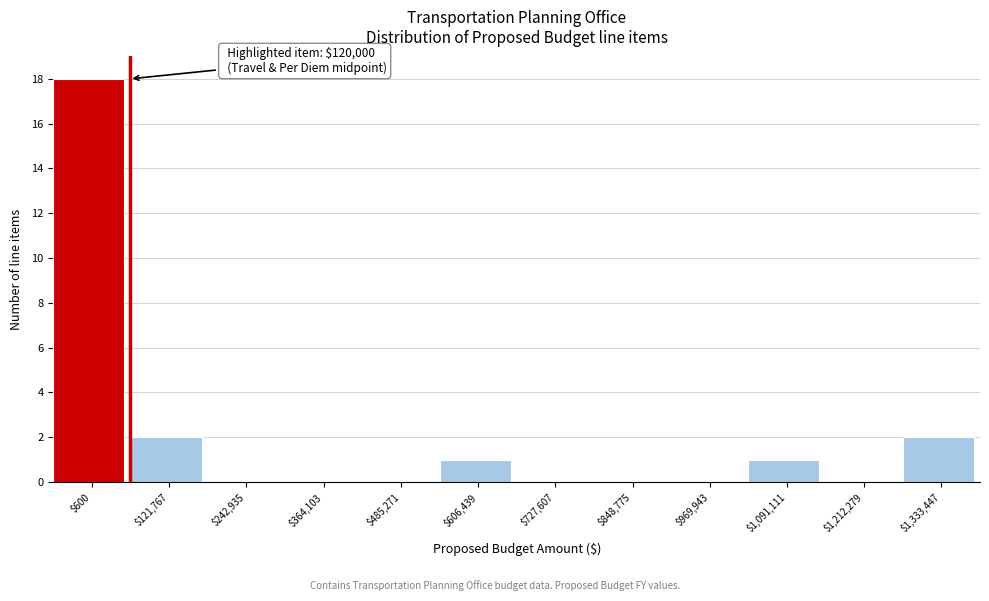

What is the sum of all values?

24